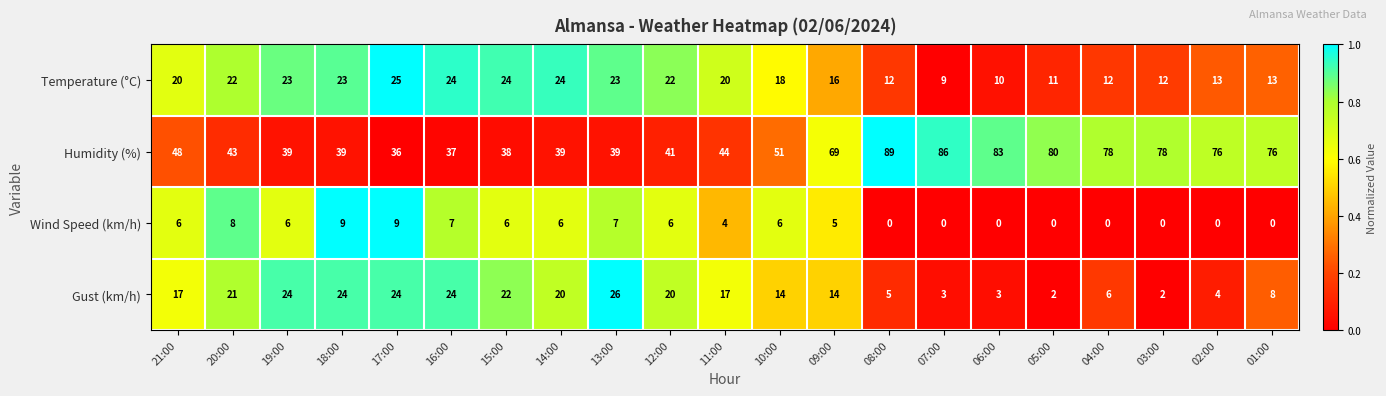

Which series has the largest total across all categories?

Humidity (%)